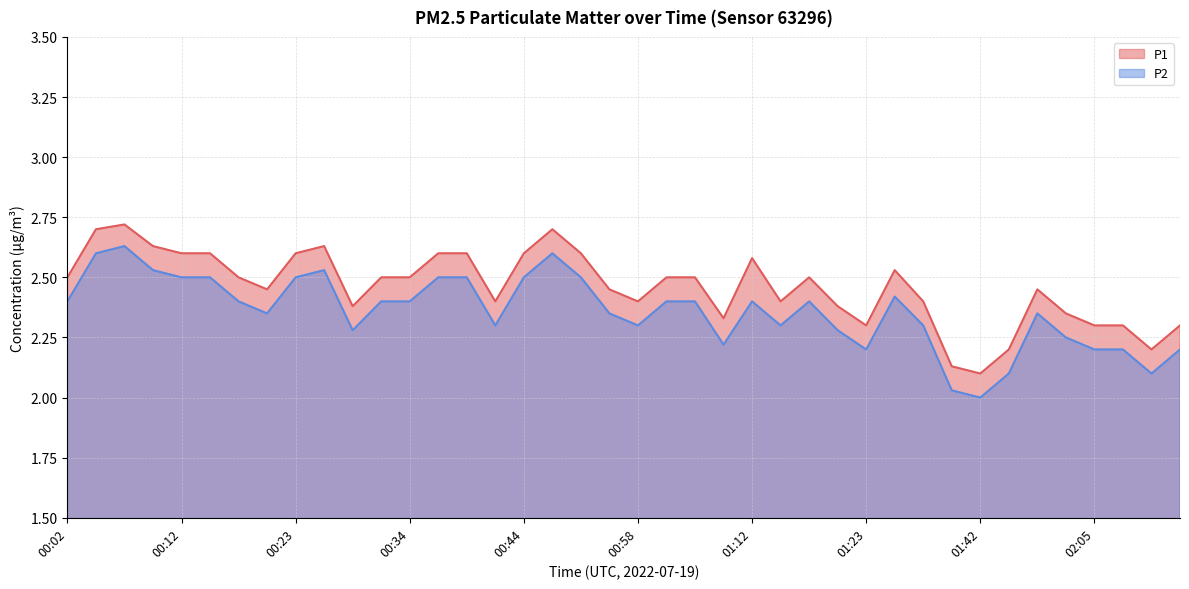

What is the difference between the maximum and minimum values in the P1 series?

0.6